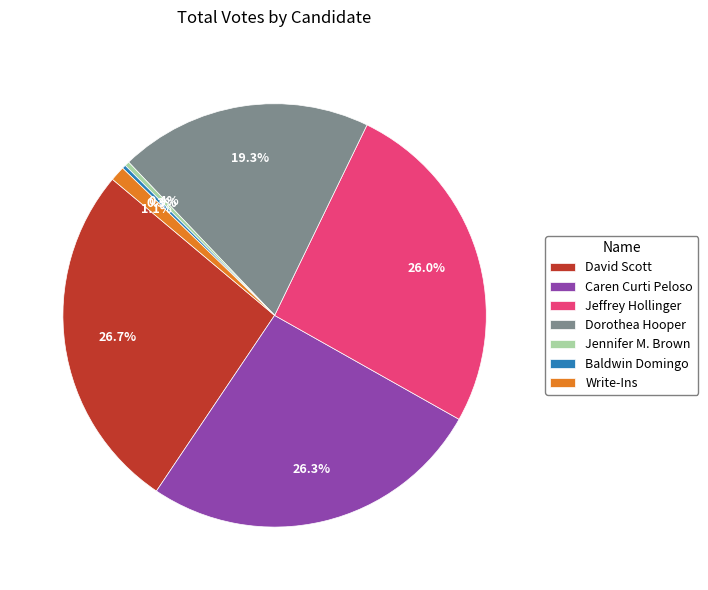

What percentage do Jennifer M. Brown and Dorothea Hooper together represent?

19.7%